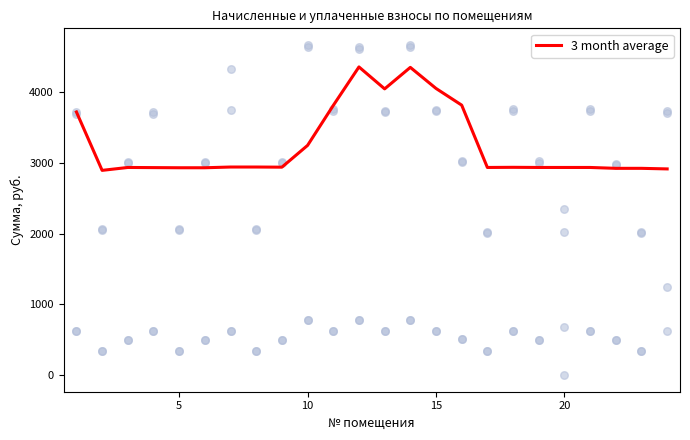

What is the lowest value of the 3 month average series?

2893.3